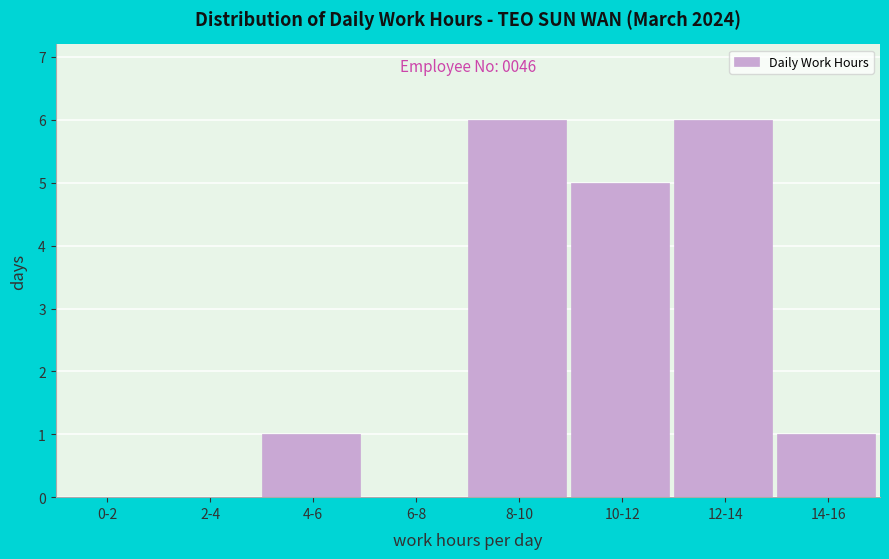

Reading right to left, transcribe all the data shown in this chart.

14-16=1	12-14=6	10-12=5	8-10=6	6-8=0	4-6=1	2-4=0	0-2=0